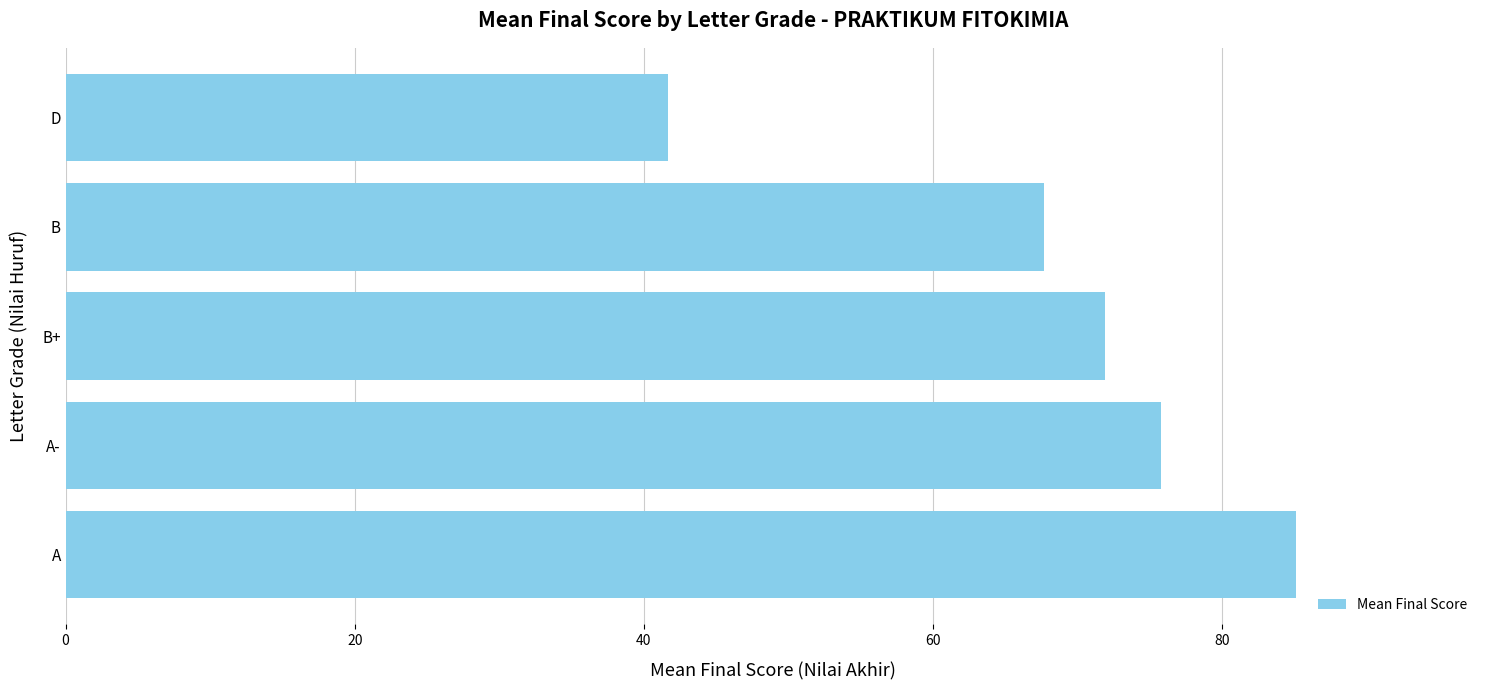

The value at A- is 75.8. True or false?

True